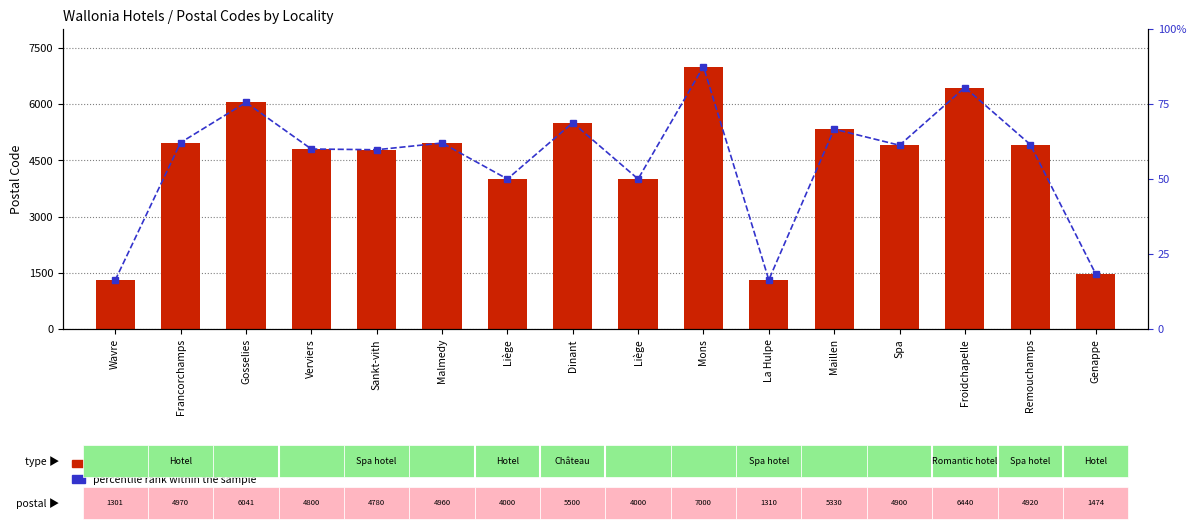

Rank the series at Francorchamps from highest to lowest value.

count, percentile rank within the sample